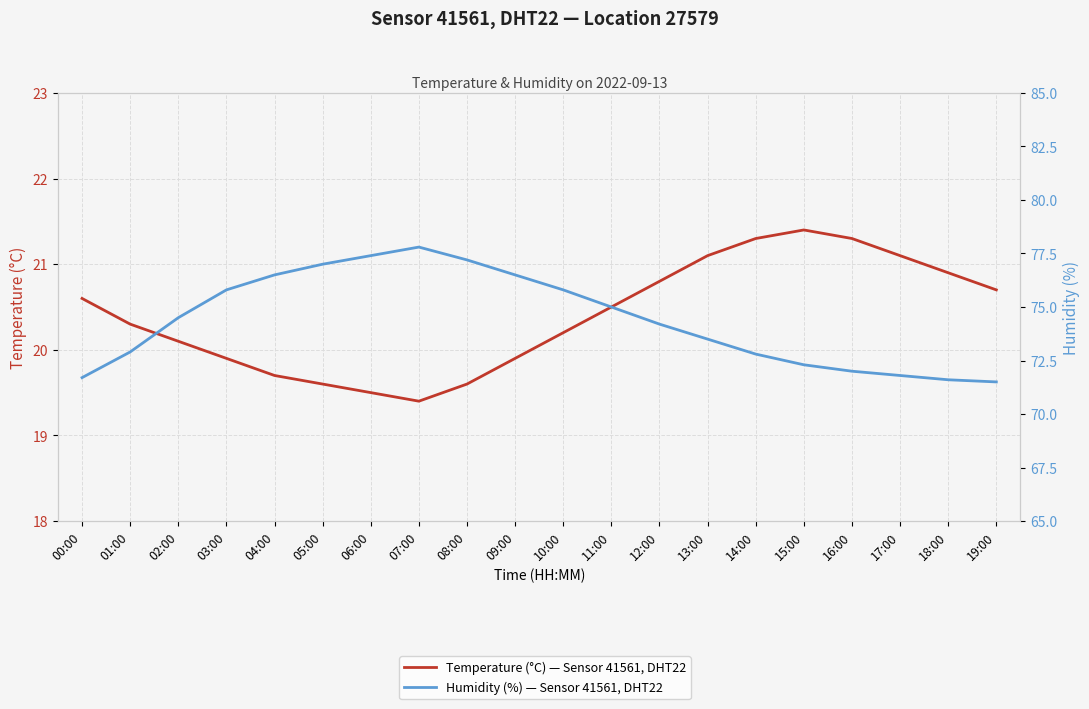

List the series in order of their overall mean, lowest first.

Temperature (°C) — Sensor 41561, DHT22, Humidity (%) — Sensor 41561, DHT22